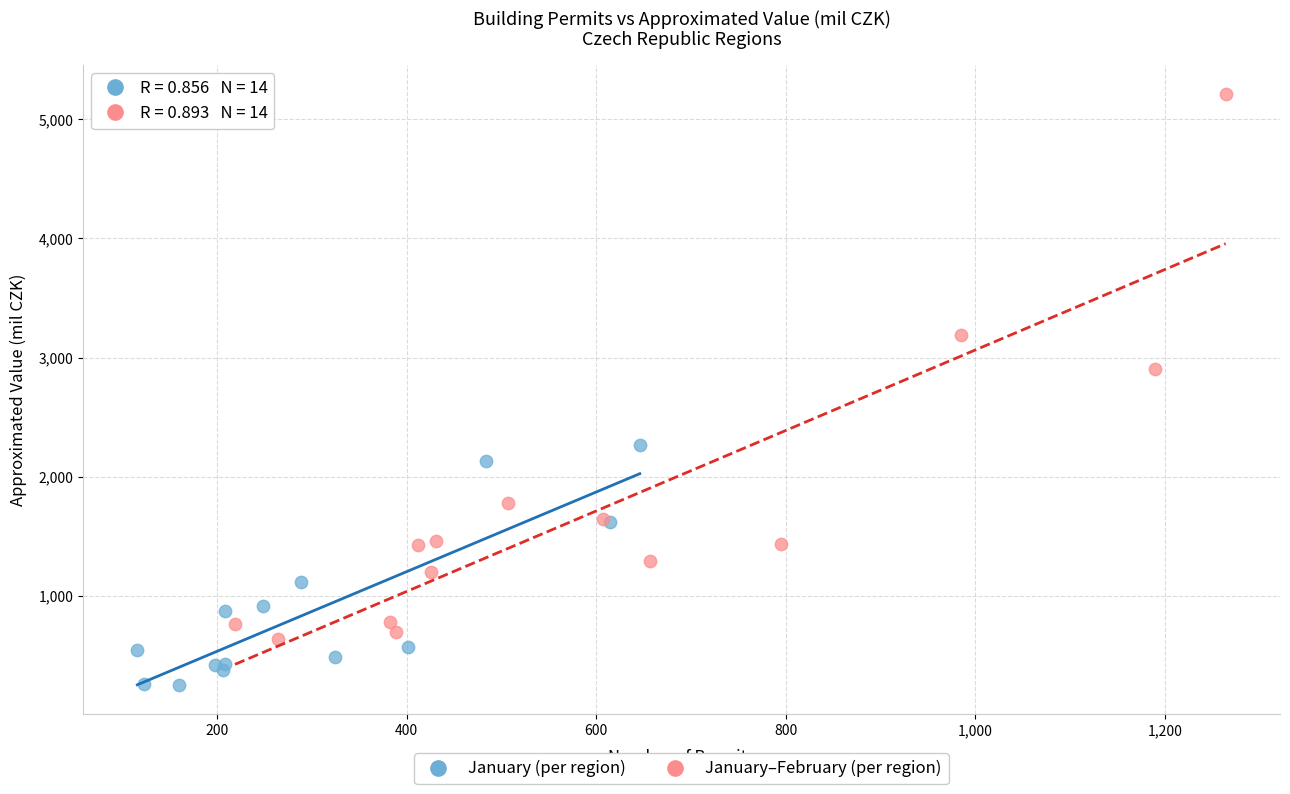

What are all the series names shown in the legend?

January (per region), January–February (per region)